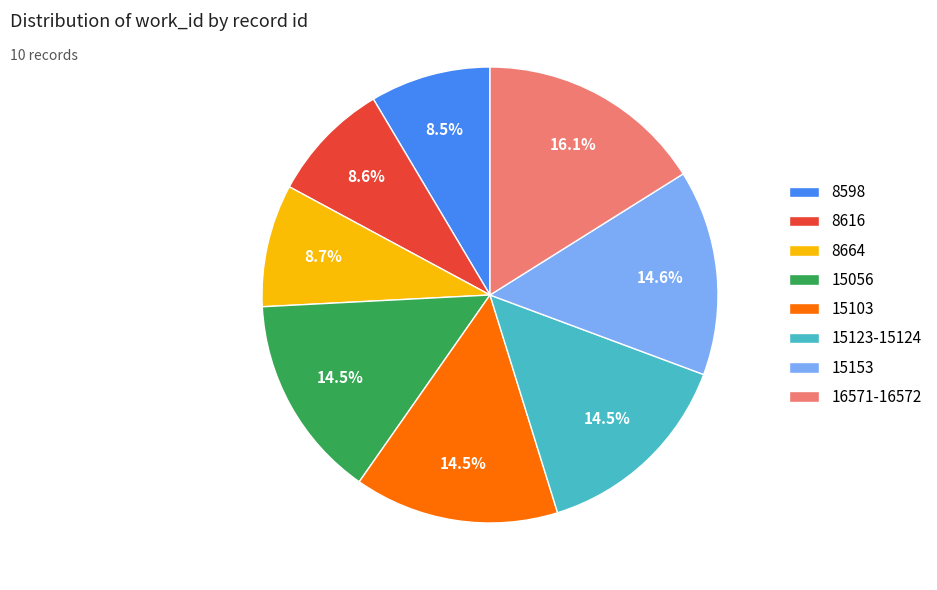

What is the ratio of the value at 15056 to the value at 15153?

1.0